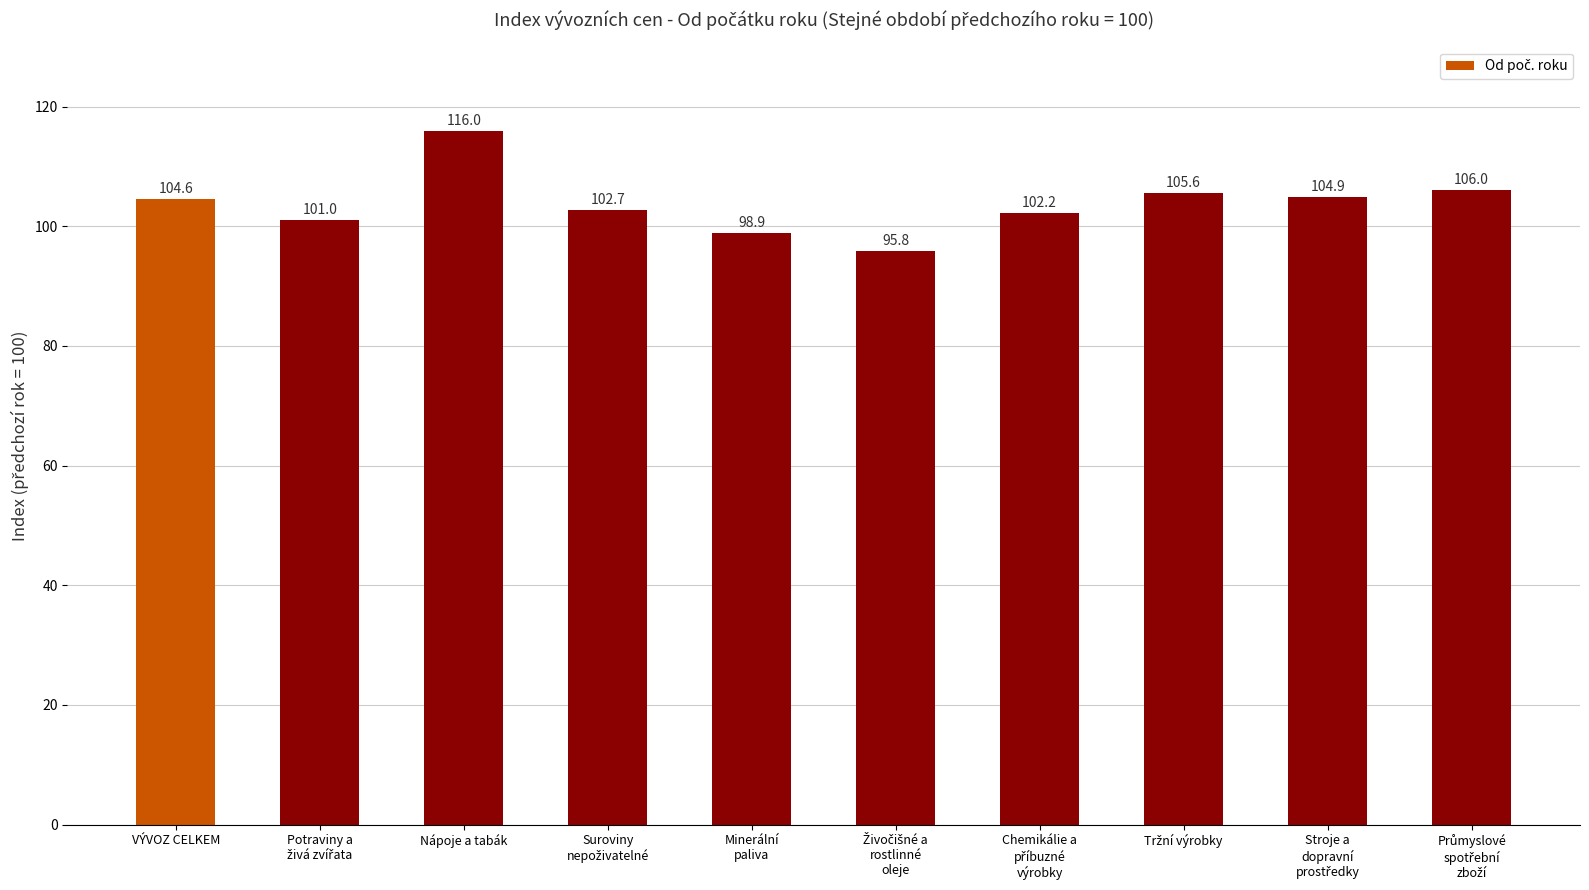

Where does the data first go above 104?

VÝVOZ CELKEM